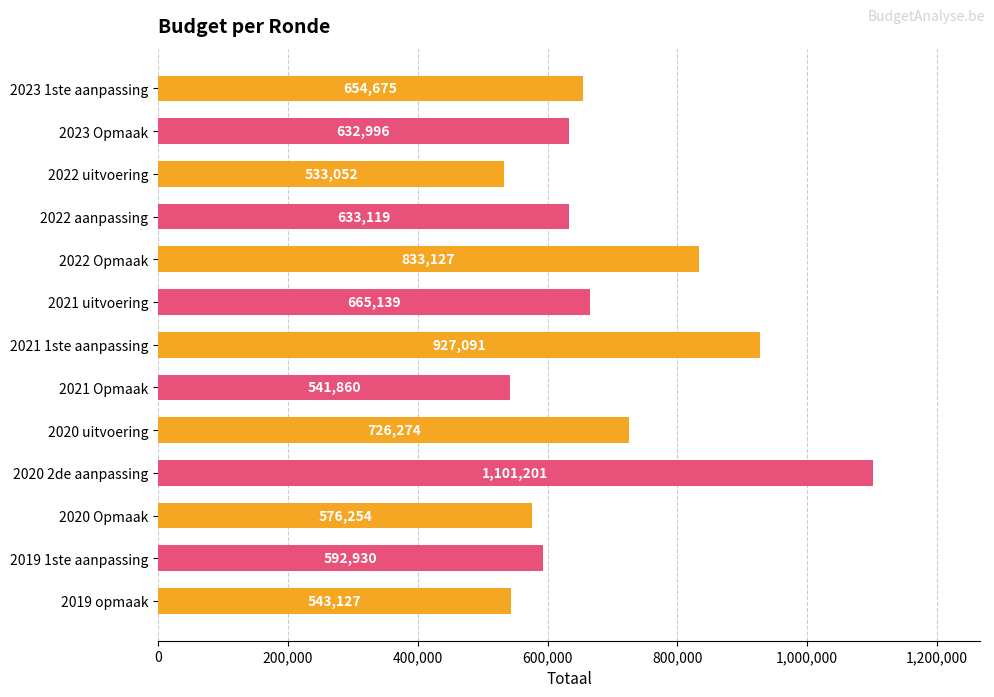

Reading bottom to top, extract all data points from this chart.

543127	592930	576254	1101201	726274	541860	927091	665139	833127	633119	533052	632996	654675